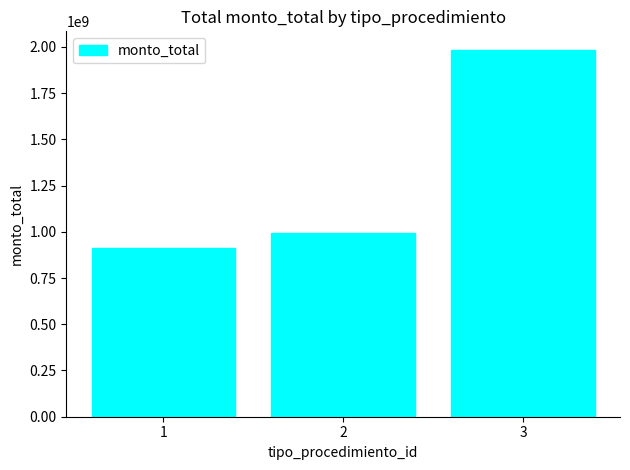

Reading left to right, list all the values displayed in this chart.

1=909993000	2=992242940	3=1984538272